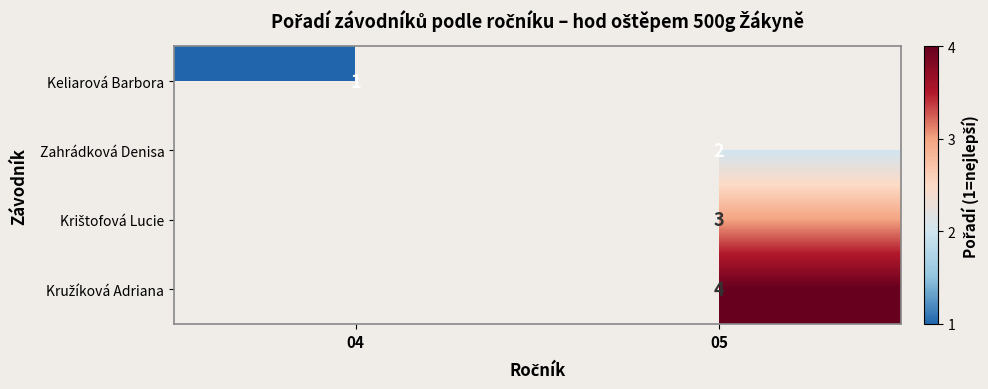

The value of Keliarová Barbora at 04 is 1. True or false?

True